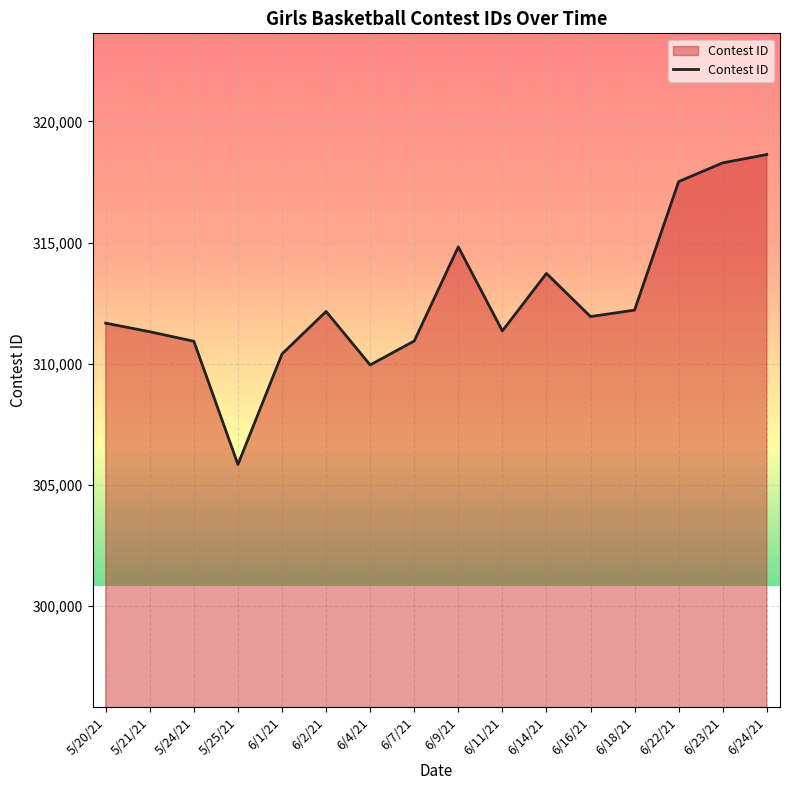

What value does the data have at 6/9/21, to the nearest 100?

314800